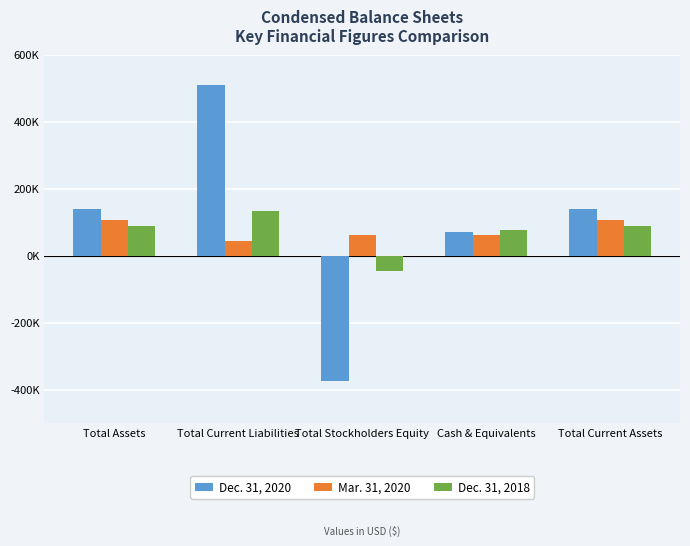

What is the label of the 5th bar from the left?

Total Current Assets